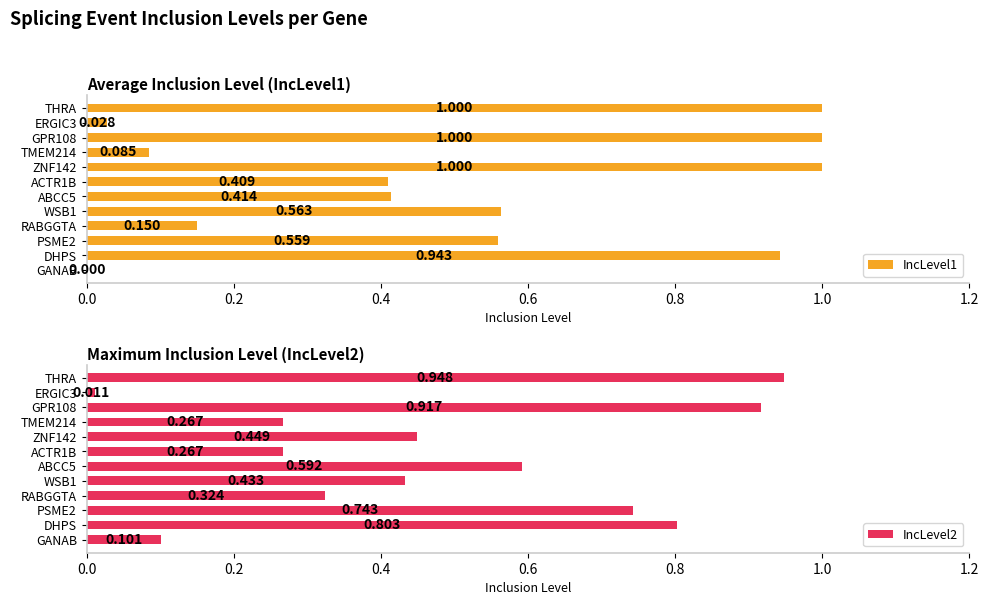

Which category has the highest value in the IncLevel2 series?

THRA